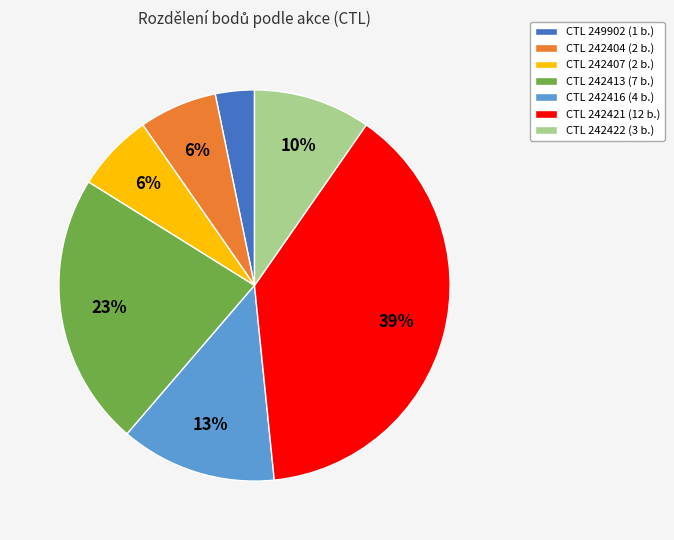

Which slice is the largest?

CTL 242421 (12 b.)